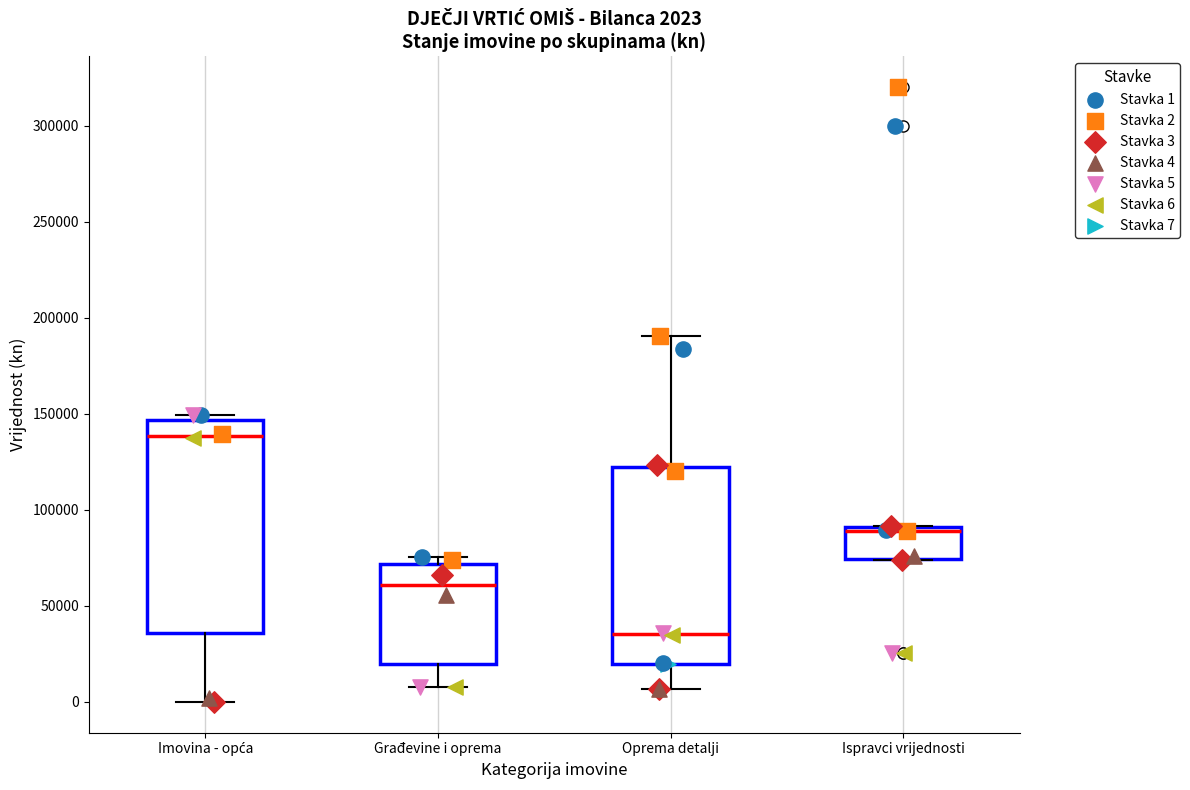

Which box has the highest median line?

Imovina - opća